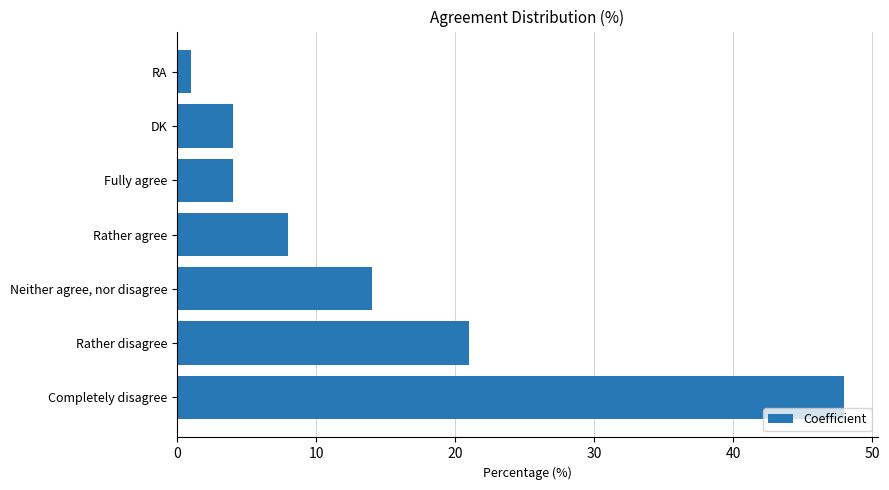

Reading bottom to top, transcribe all the data shown in this chart.

48	21	14	8	4	4	1